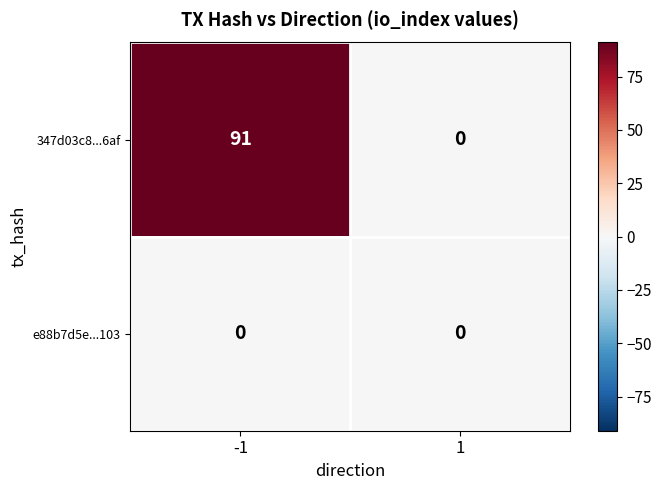

True or false: e88b7d5e...103 has a value of 0 at 1.

True